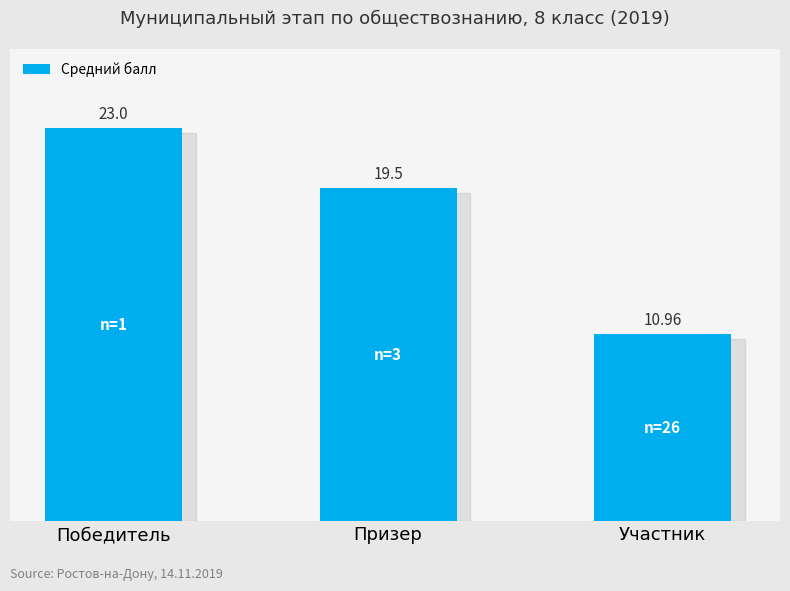

What is the label of the 3rd bar from the right?

Победитель